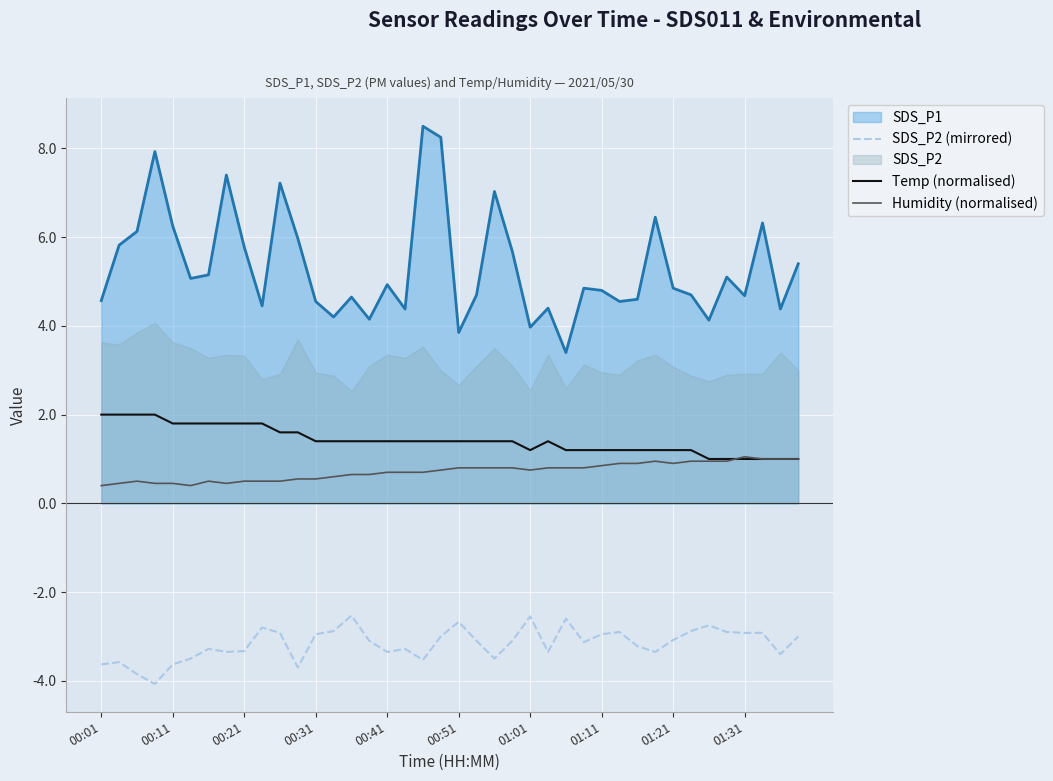

True or false: Temp (normalised) and SDS_P2 (mirrored) cross at least once.

False